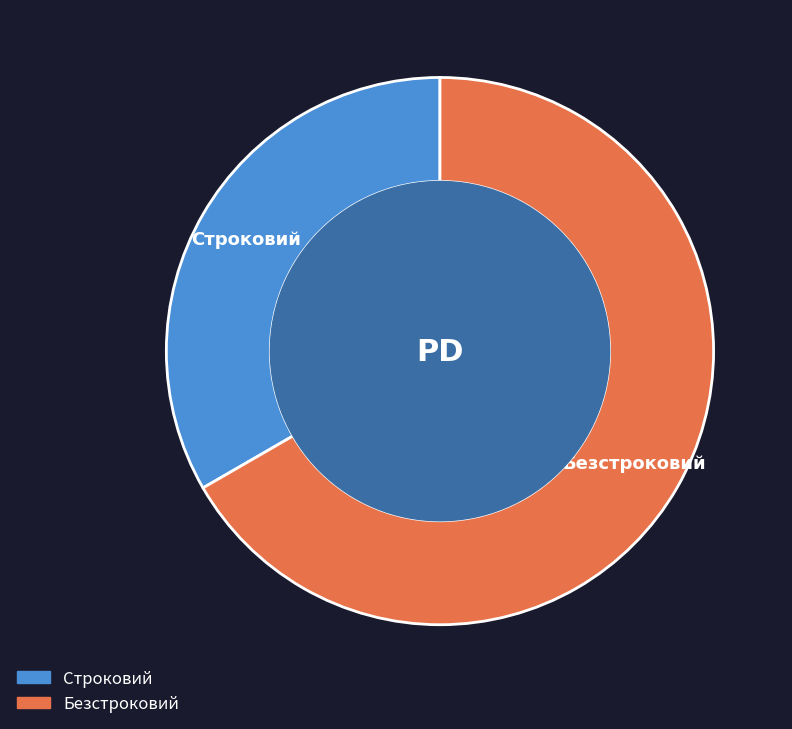

Between Строковий and Безстроковий, which is larger?

Безстроковий